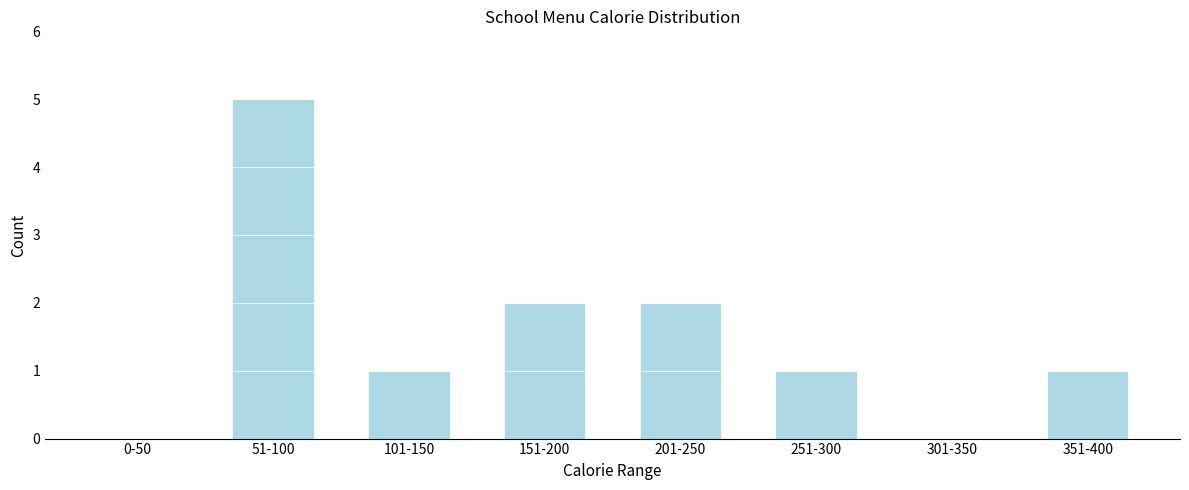

Reading left to right, extract all data points from this chart.

0-50=0	51-100=5	101-150=1	151-200=2	201-250=2	251-300=1	301-350=0	351-400=1